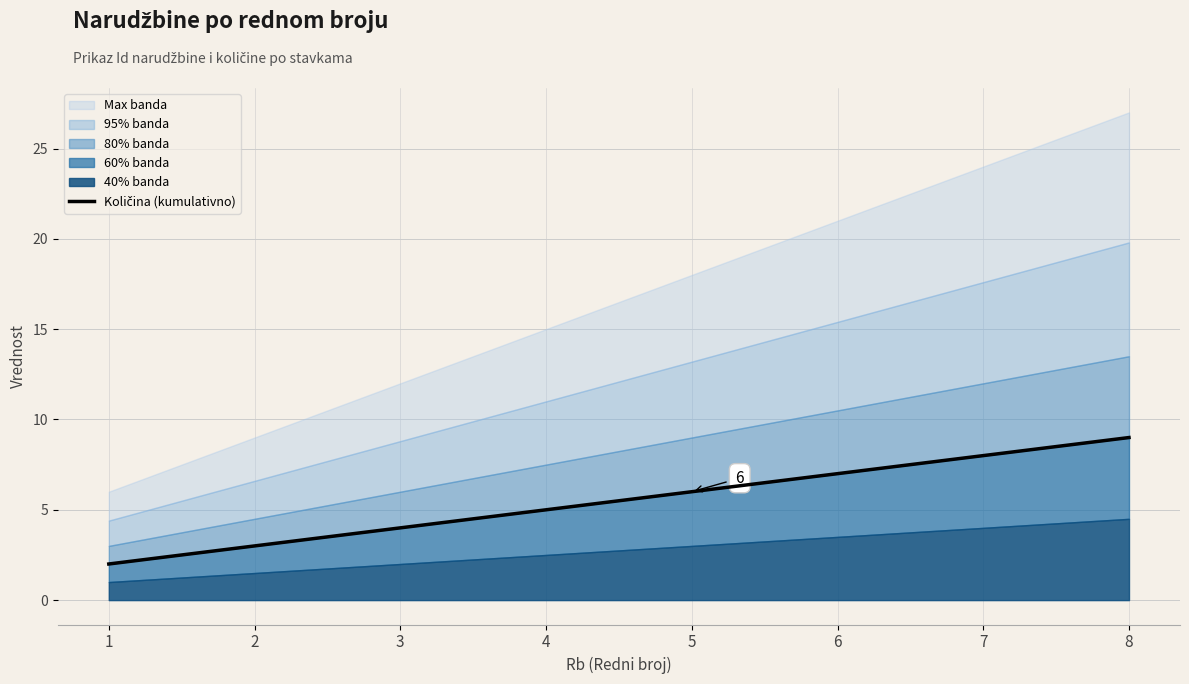

The chart shows a value of 4 at 3. True or false?

True